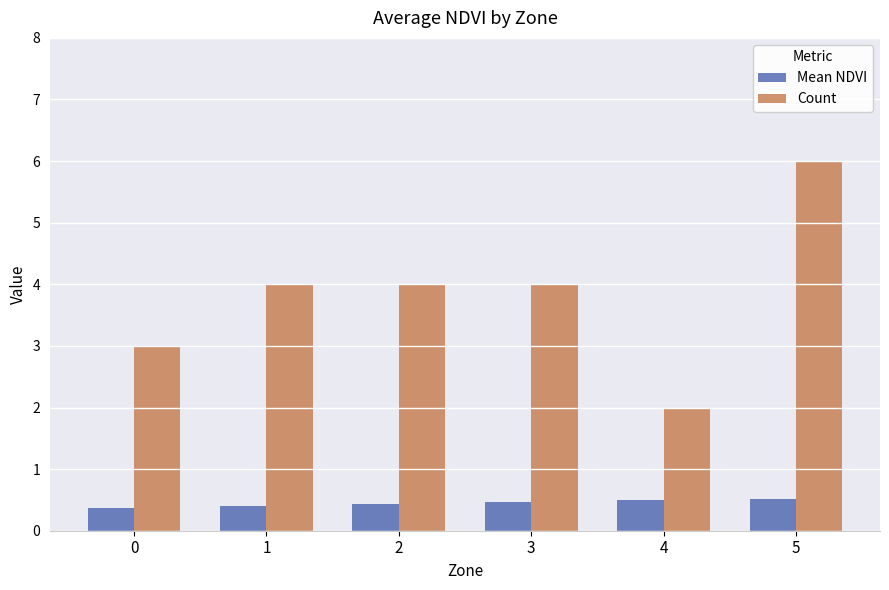

What is the total value across all series at 0?

3.4